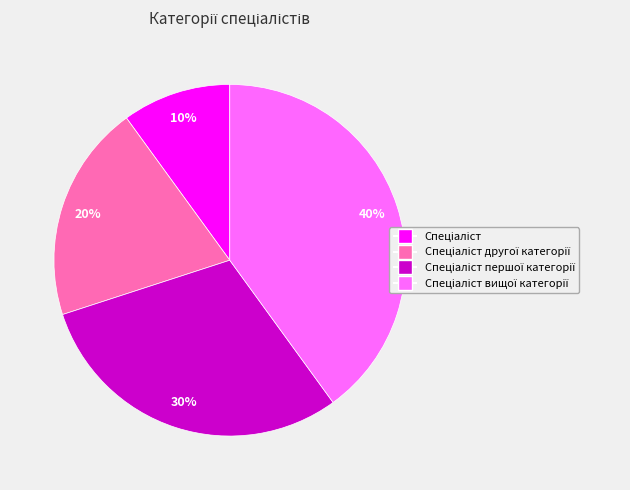

How many segments does this pie chart have?

4